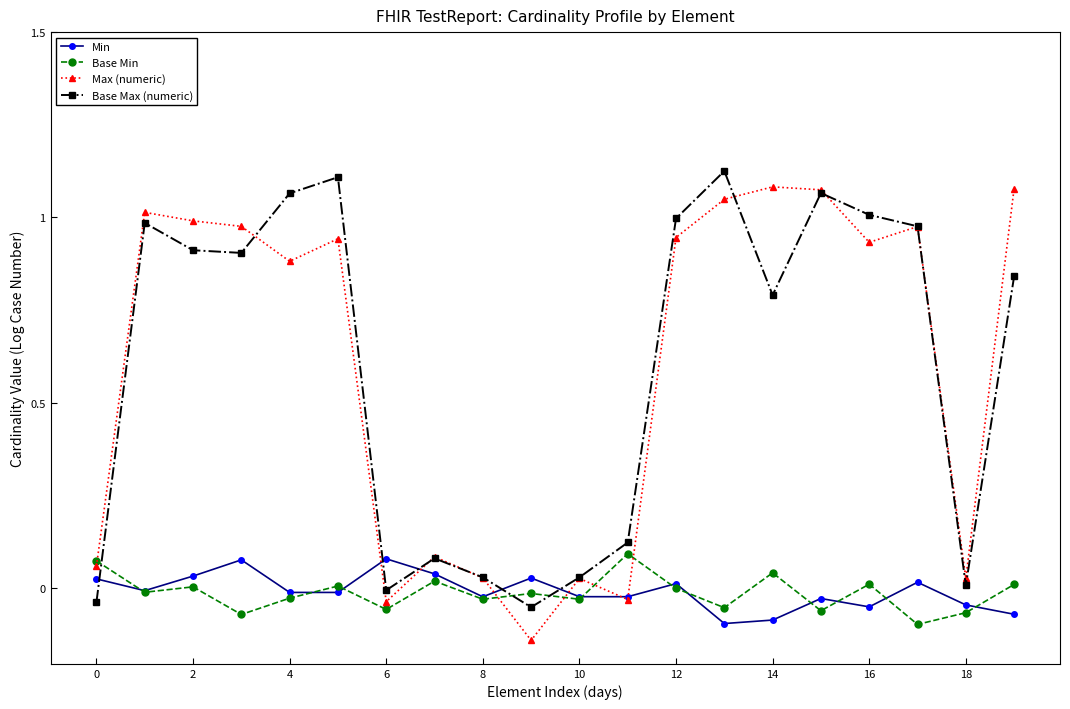

True or false: Base Min has more than 0 interior local peaks.

True